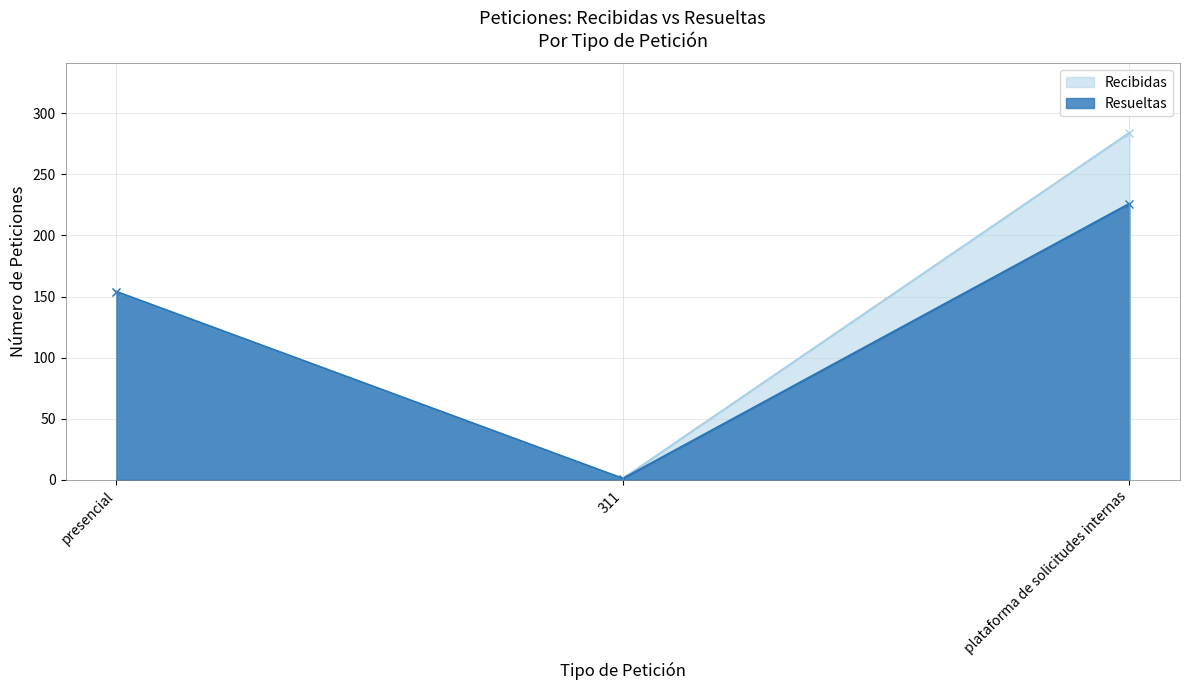

At which label does Recibidas reach its peak?

plataforma de solicitudes internas